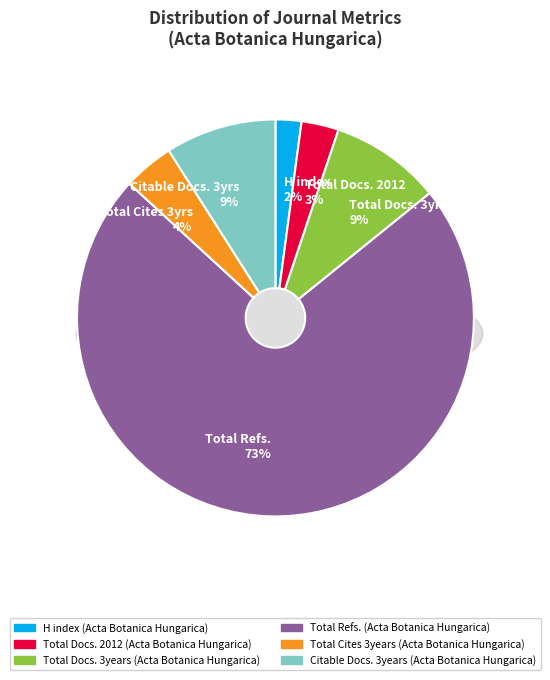

To the nearest percent, what portion does H index (Acta Botanica Hungarica) represent?

2%